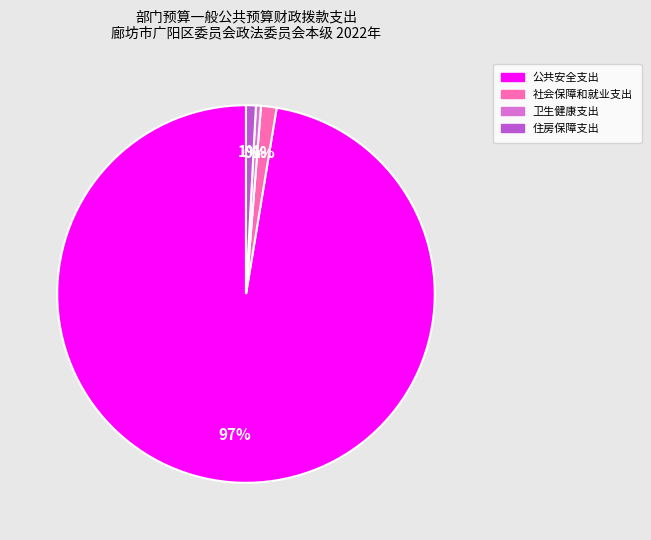

To the nearest percent, what portion does 住房保障支出 represent?

1%